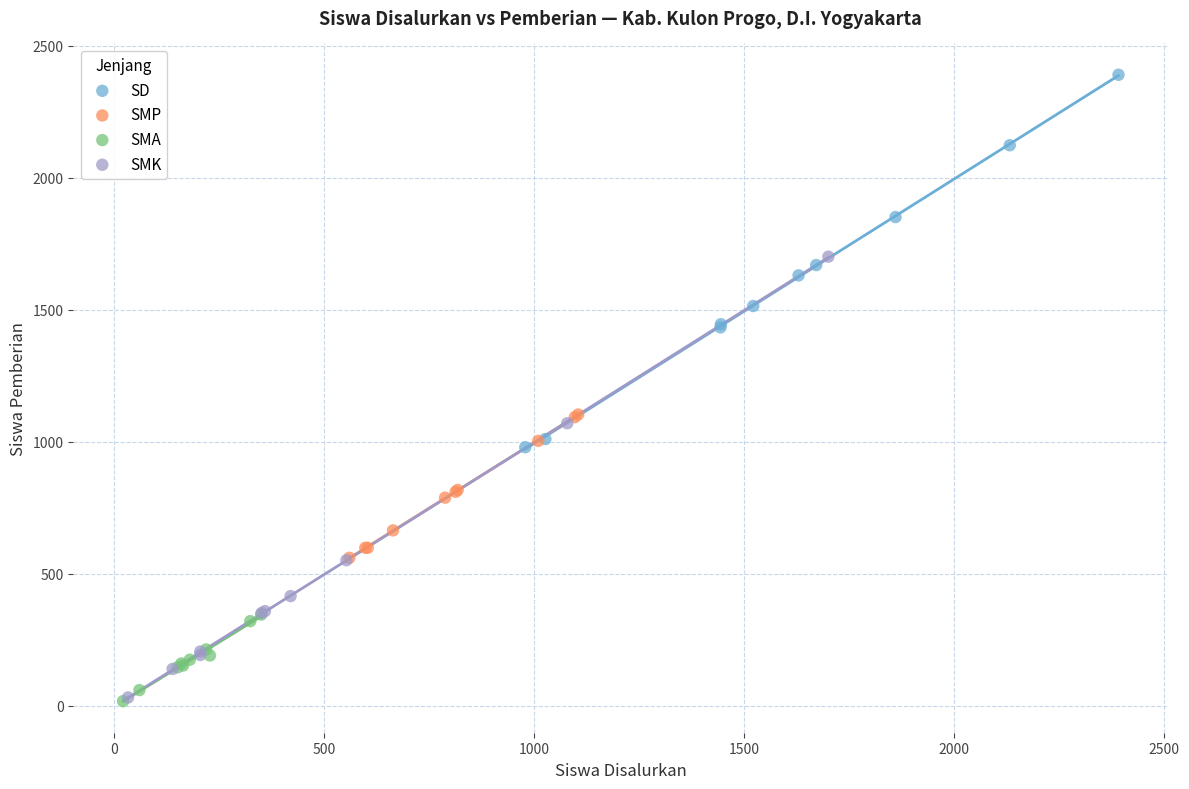

Which series reaches the maximum Y coordinate?

SD